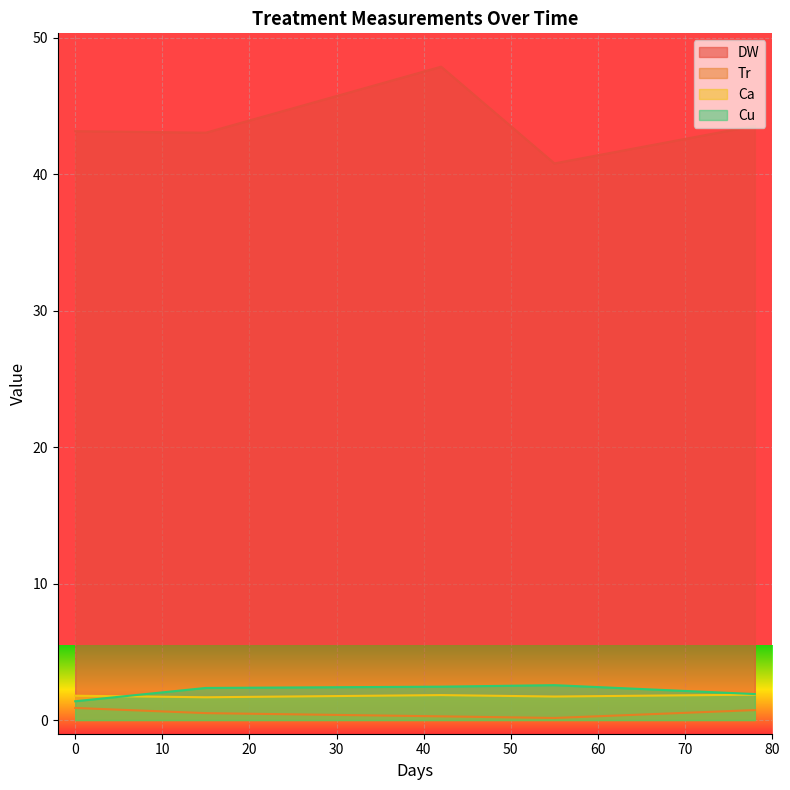

True or false: Tr and DW cross at least once.

False